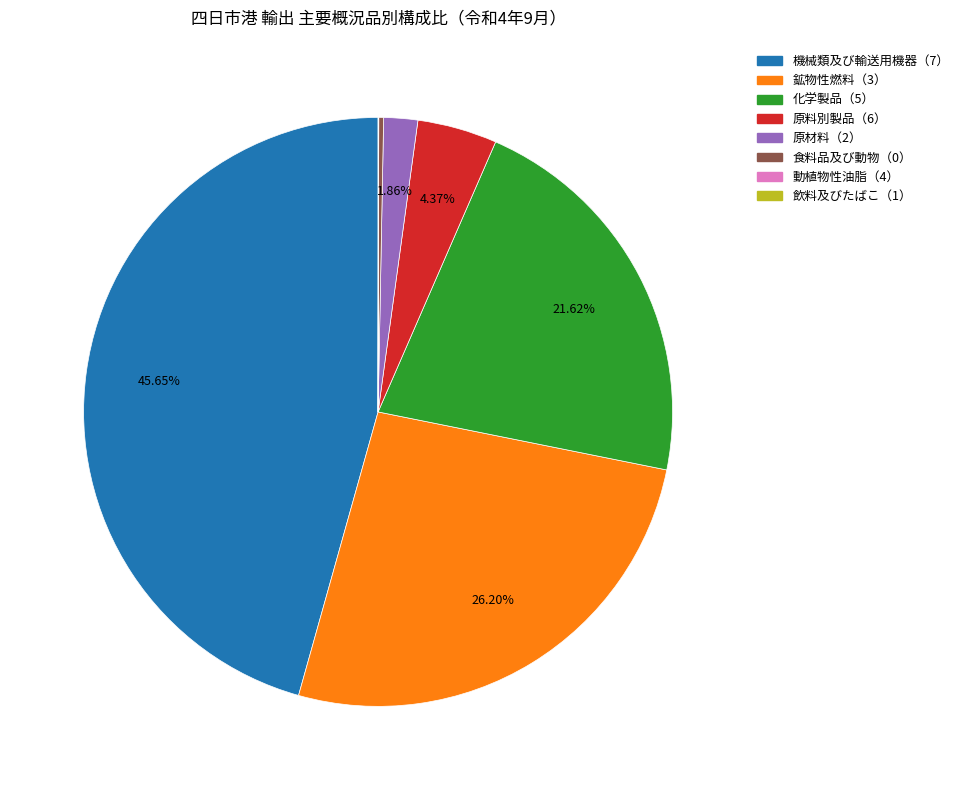

What portion of the pie excludes 原材料（2）?

98.1%